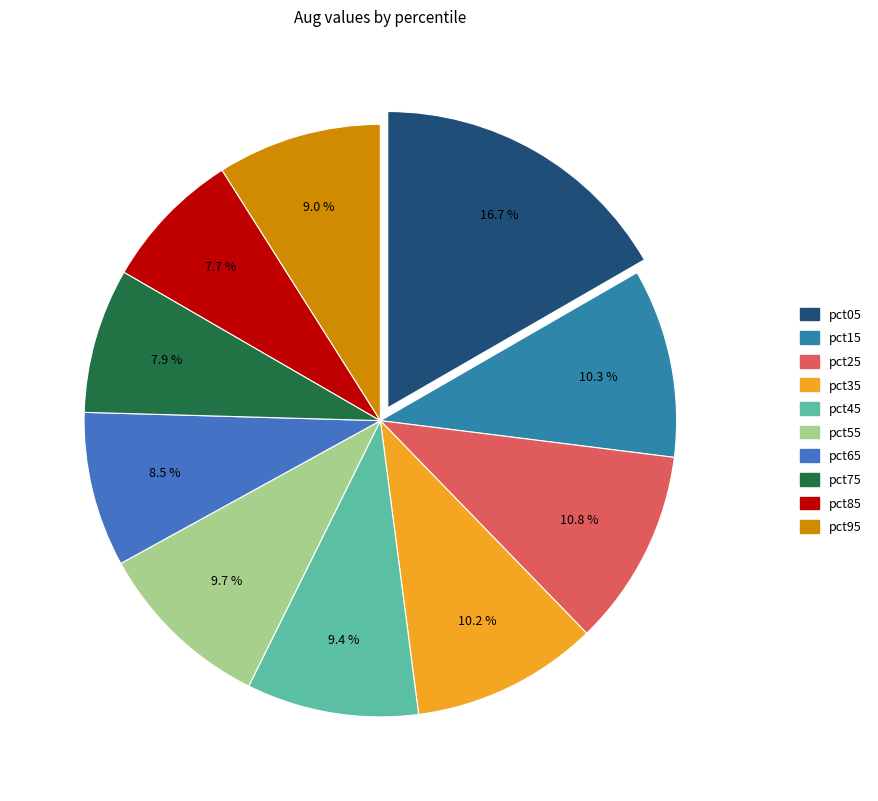

What percentage is the pct05 slice, to the nearest percent?

17%